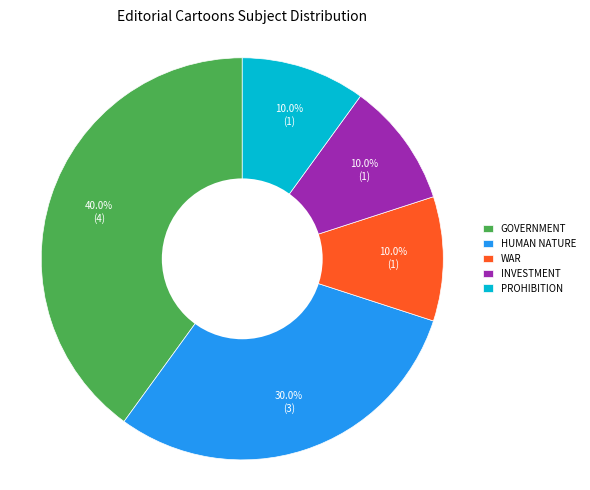

What is the ratio of the value at HUMAN NATURE to the value at GOVERNMENT?

0.8